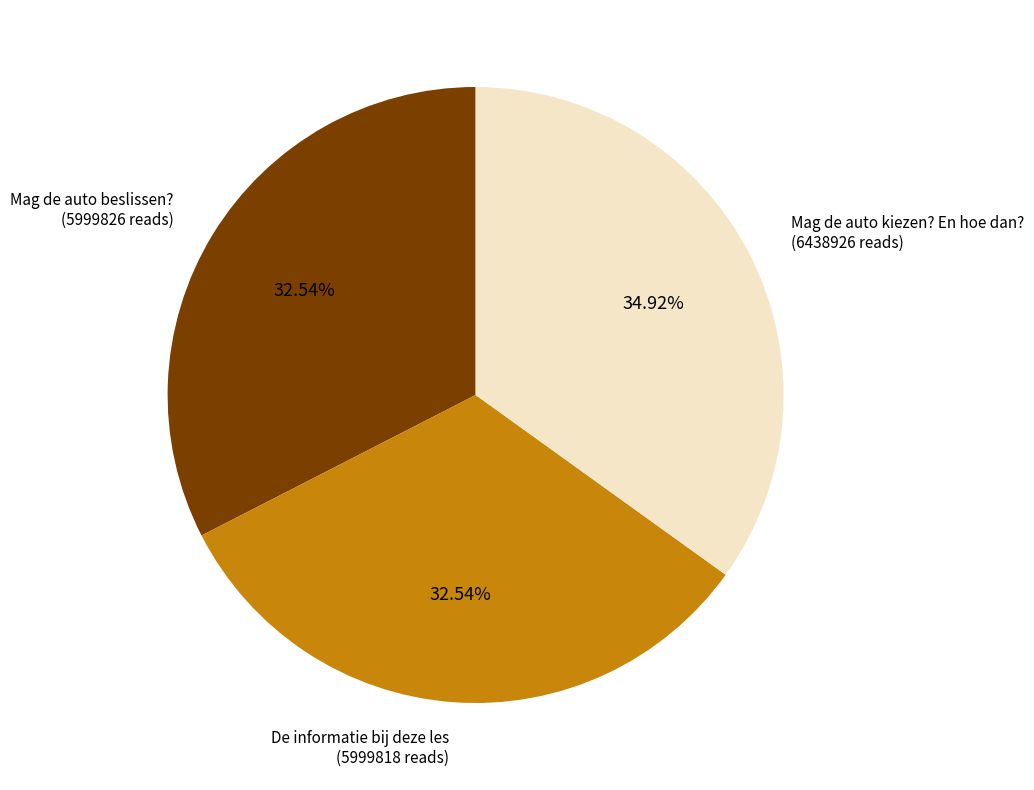

Is there a majority slice in this chart?

No